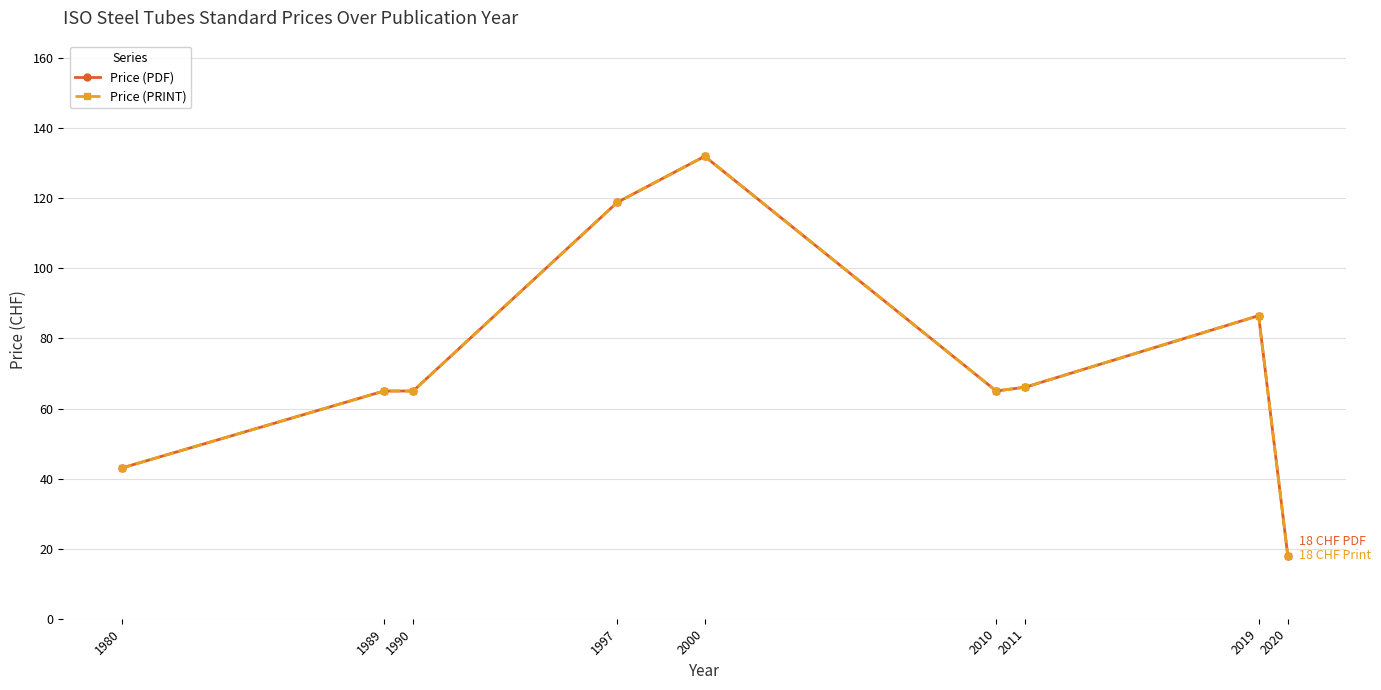

What is the sum of all Price (PRINT) values?

659.4